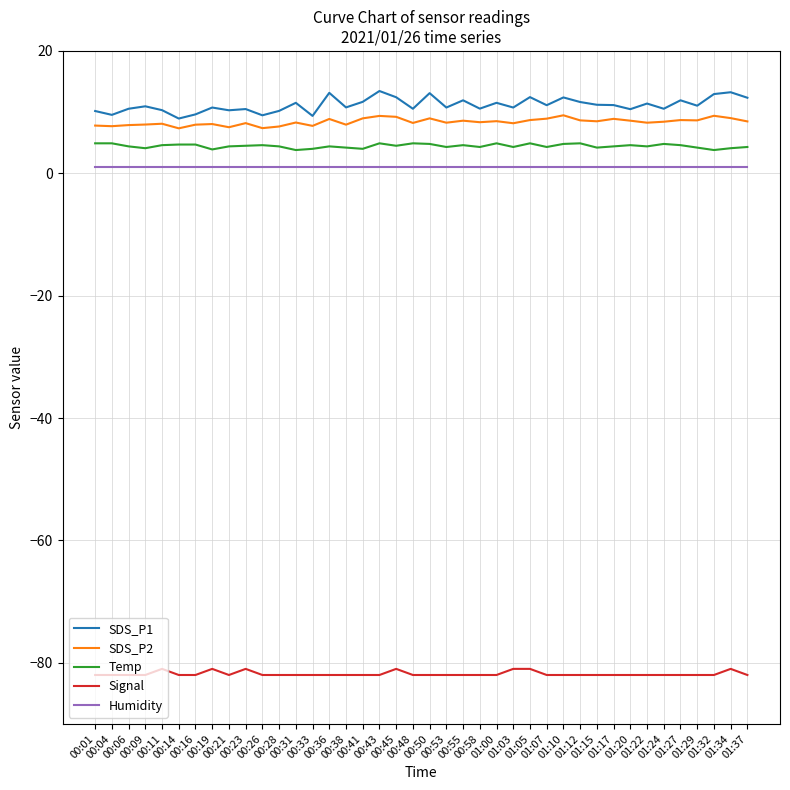

What is the smallest value displayed?

-82.0